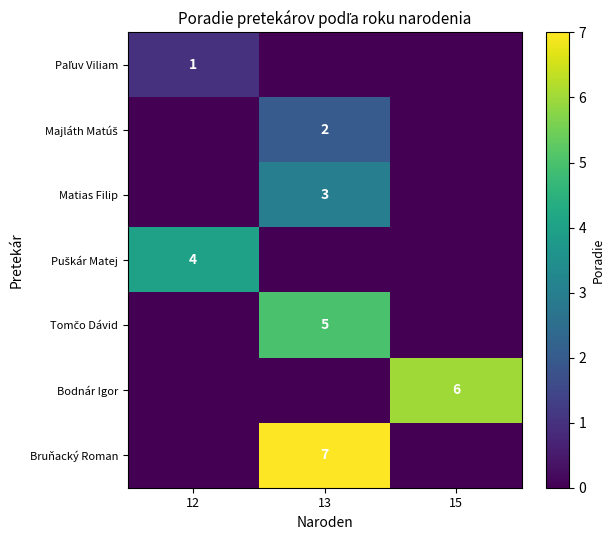

At 15, list the series in order from largest to smallest.

Bodnár Igor, Paľuv Viliam, Majláth Matúš, Matias Filip, Puškár Matej, Tomčo Dávid, Bruňacký Roman